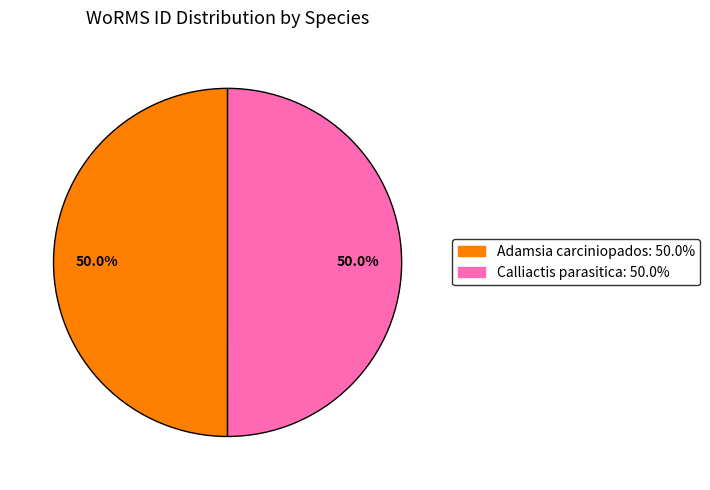

The Adamsia carciniopados slice represents 50% of the pie. True or false?

True